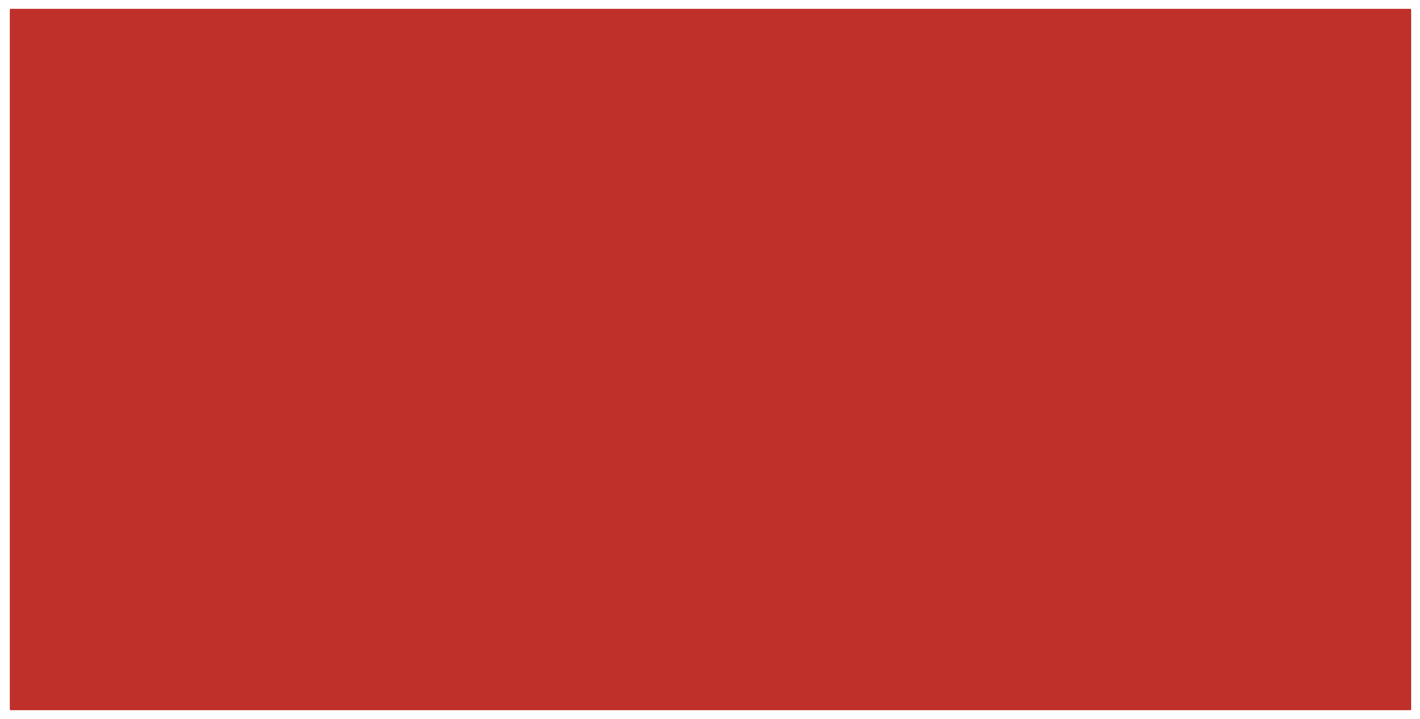

What is the difference between the Age-Adjusted Rate values at Newton and Franklin?

9.3